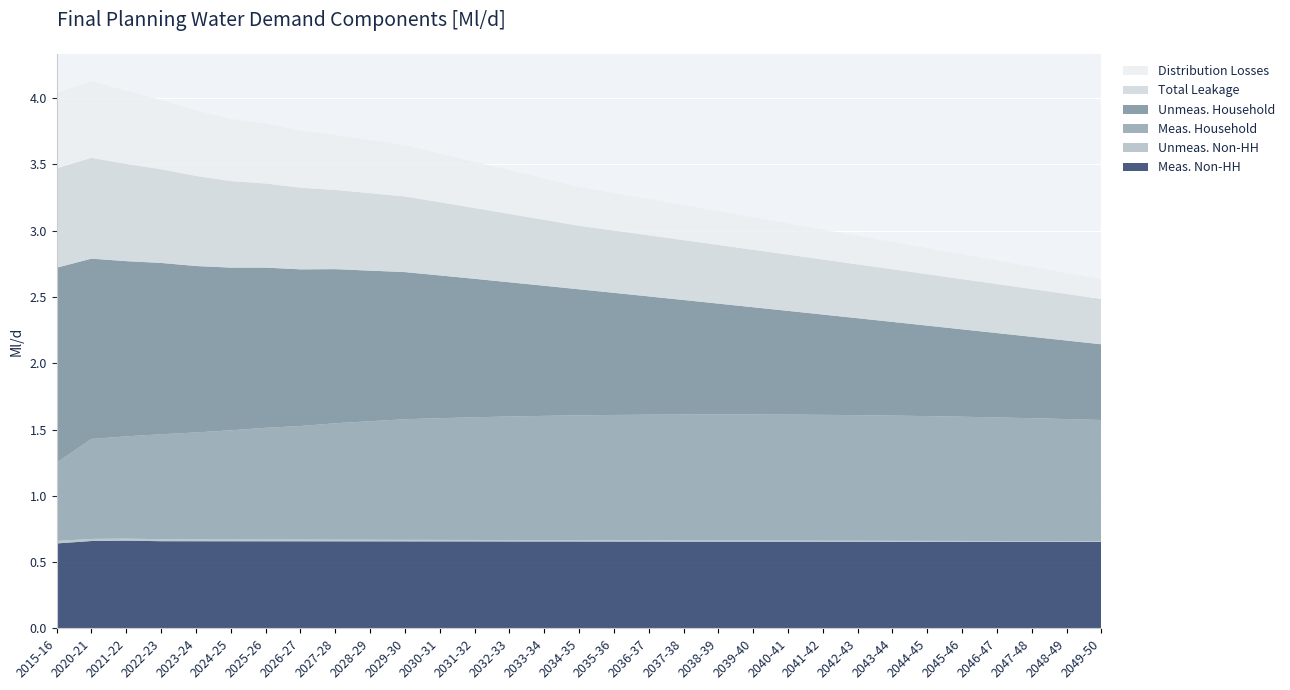

Reading right to left, extract all data points from this chart.

Meas. Non-HH: 0.7	0.7	0.7	0.7	0.7	0.7	0.7	0.7	0.7	0.7	0.7	0.7	0.7	0.7	0.7	0.7	0.7	0.7	0.7	0.7	0.7	0.7	0.7	0.7	0.7	0.7	0.7	0.7	0.7	0.7	0.6
Unmeas. Non-HH: 0.0	0.0	0.0	0.0	0.0	0.0	0.0	0.0	0.0	0.0	0.0	0.0	0.0	0.0	0.0	0.0	0.0	0.0	0.0	0.0	0.0	0.0	0.0	0.0	0.0	0.0	0.0	0.0	0.0	0.0	0.0
Meas. Household: 0.9	0.9	0.9	0.9	0.9	0.9	0.9	0.9	0.9	1.0	1.0	1.0	0.9	0.9	0.9	0.9	0.9	0.9	0.9	0.9	0.9	0.9	0.9	0.9	0.8	0.8	0.8	0.8	0.8	0.8	0.6
Unmeas. Household: 0.6	0.6	0.6	0.6	0.7	0.7	0.7	0.7	0.8	0.8	0.8	0.8	0.9	0.9	0.9	1.0	1.0	1.0	1.0	1.1	1.1	1.1	1.2	1.2	1.2	1.2	1.3	1.3	1.3	1.4	1.5
Total Leakage: 0.3	0.4	0.4	0.4	0.4	0.4	0.4	0.4	0.4	0.4	0.4	0.4	0.5	0.5	0.5	0.5	0.5	0.5	0.5	0.6	0.6	0.6	0.6	0.6	0.6	0.7	0.7	0.7	0.7	0.8	0.7
Distribution Losses: 0.1	0.2	0.2	0.2	0.2	0.2	0.2	0.2	0.2	0.2	0.2	0.3	0.3	0.3	0.3	0.3	0.3	0.3	0.3	0.4	0.4	0.4	0.4	0.4	0.5	0.5	0.5	0.5	0.6	0.6	0.6